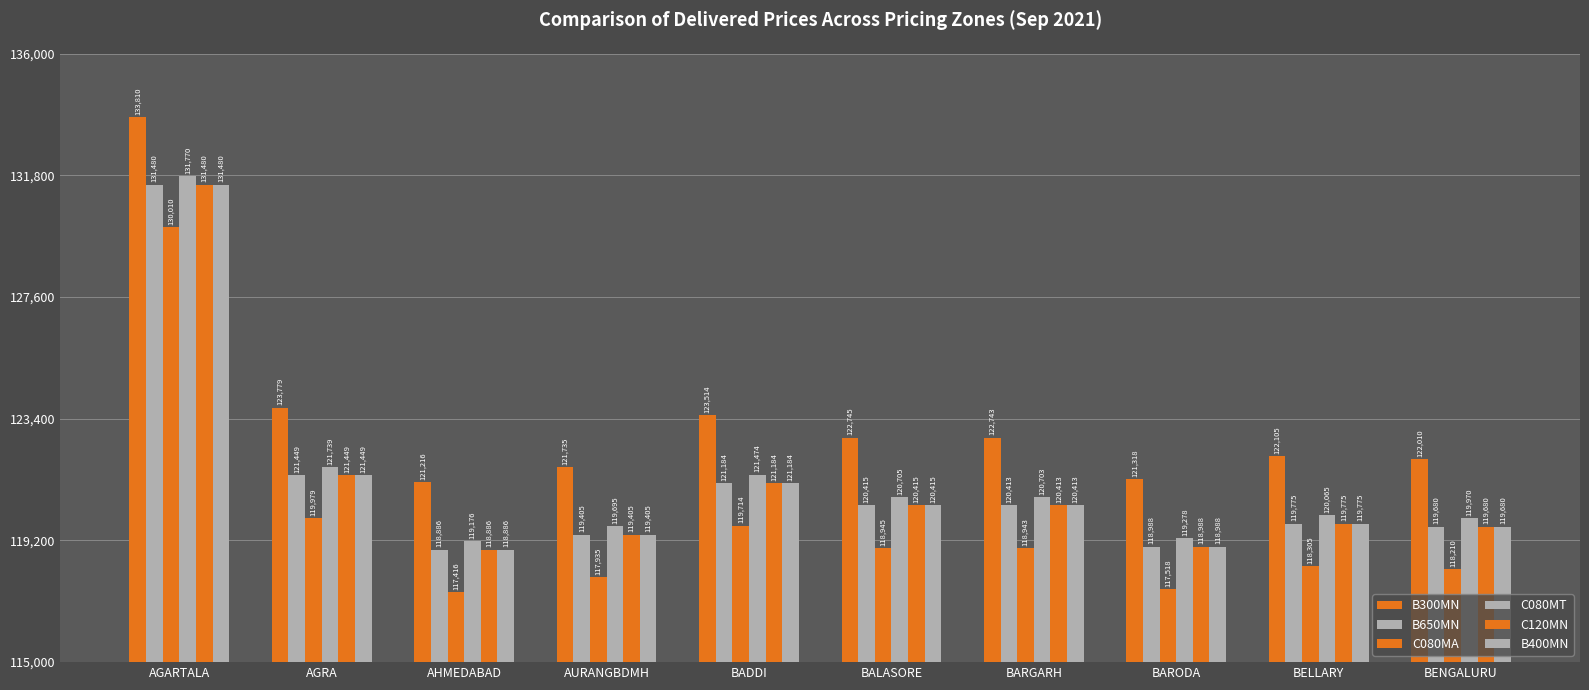

The value of C080MA at BALASORE is 118945. True or false?

True